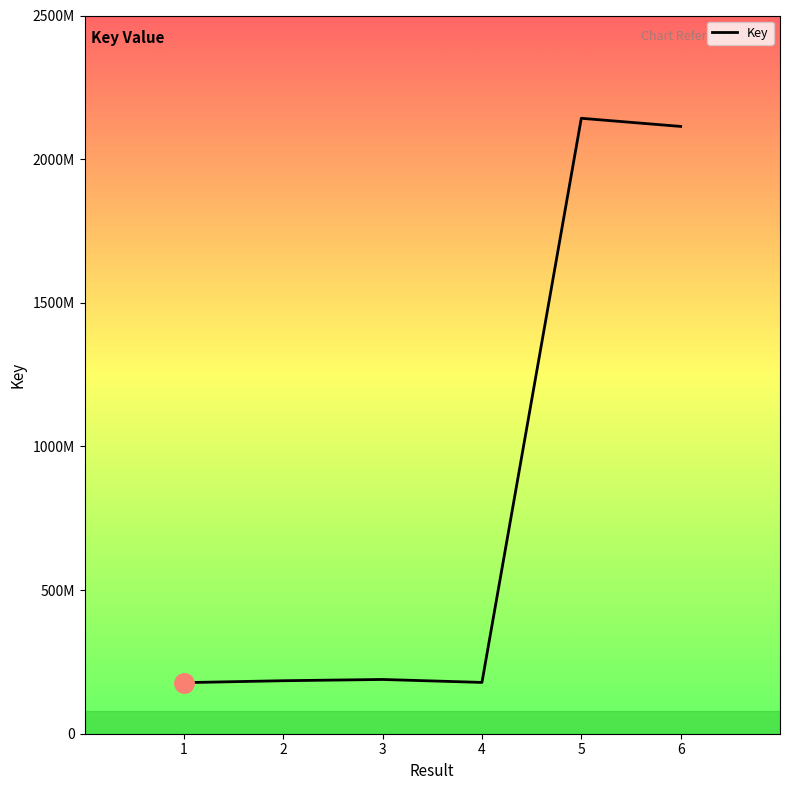

Is this an area chart (filled region under the line)?

No